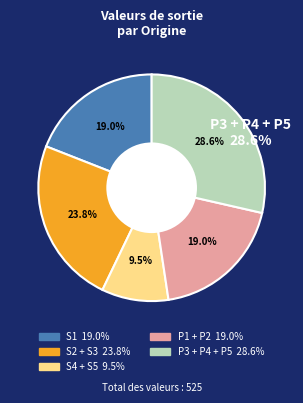

How many segments does this pie chart have?

5